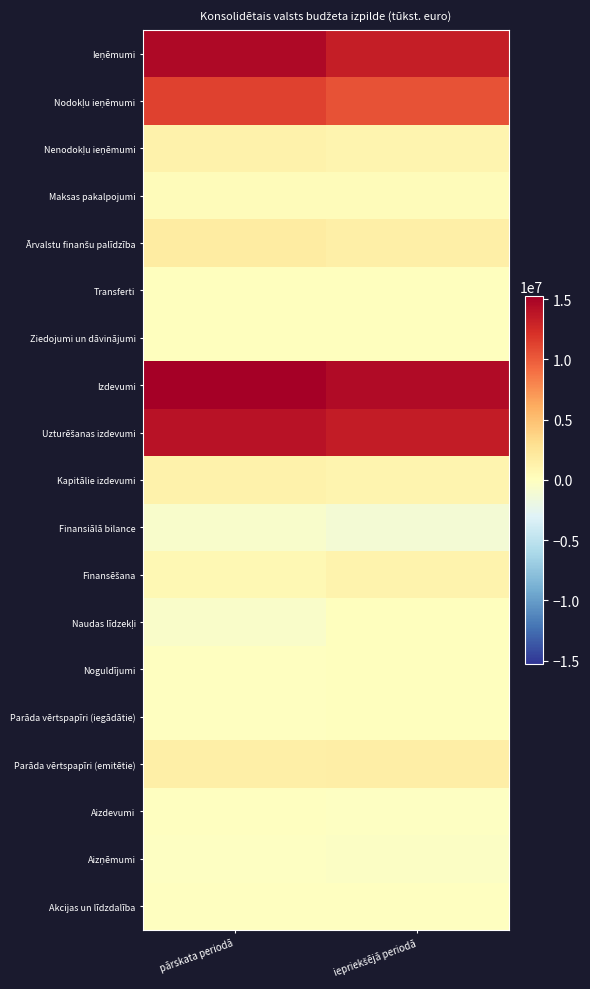

What is the difference between the highest and lowest values at pārskata periodā?

15909571